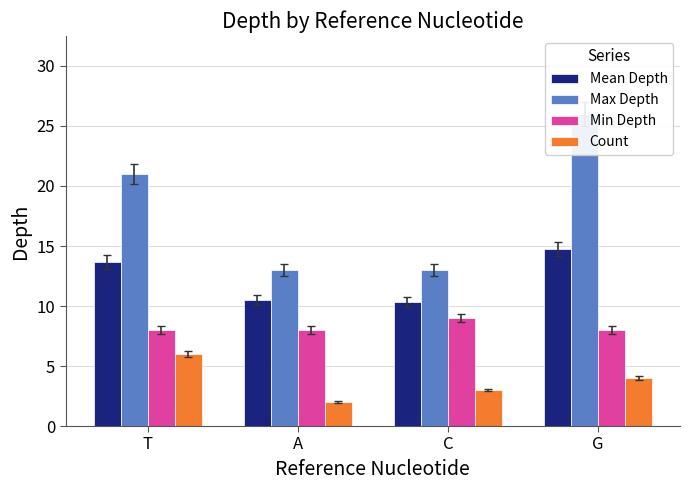

The Min Depth series shows 13.9 at G. True or false?

False